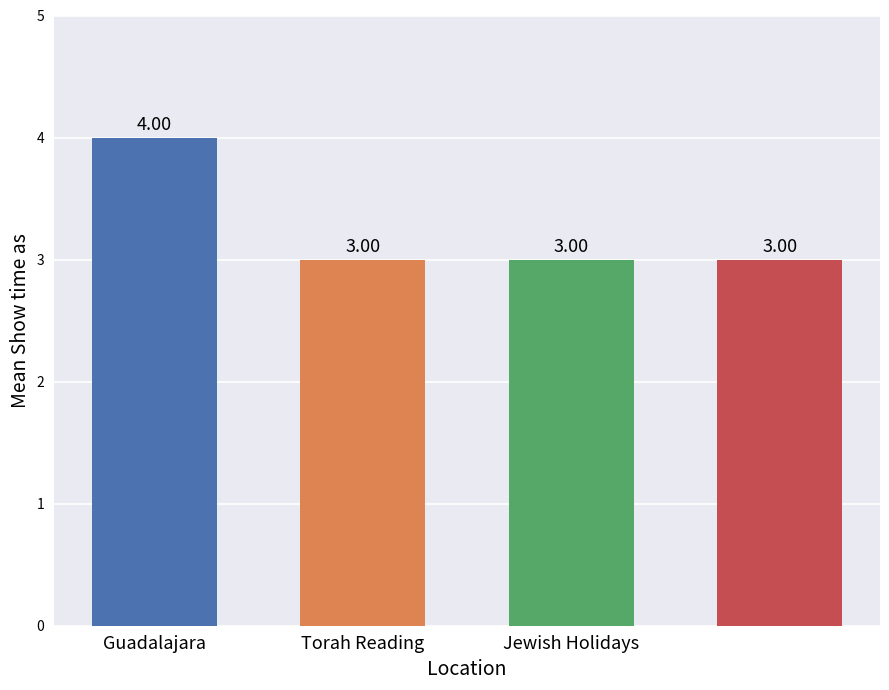

What is the average value?

3